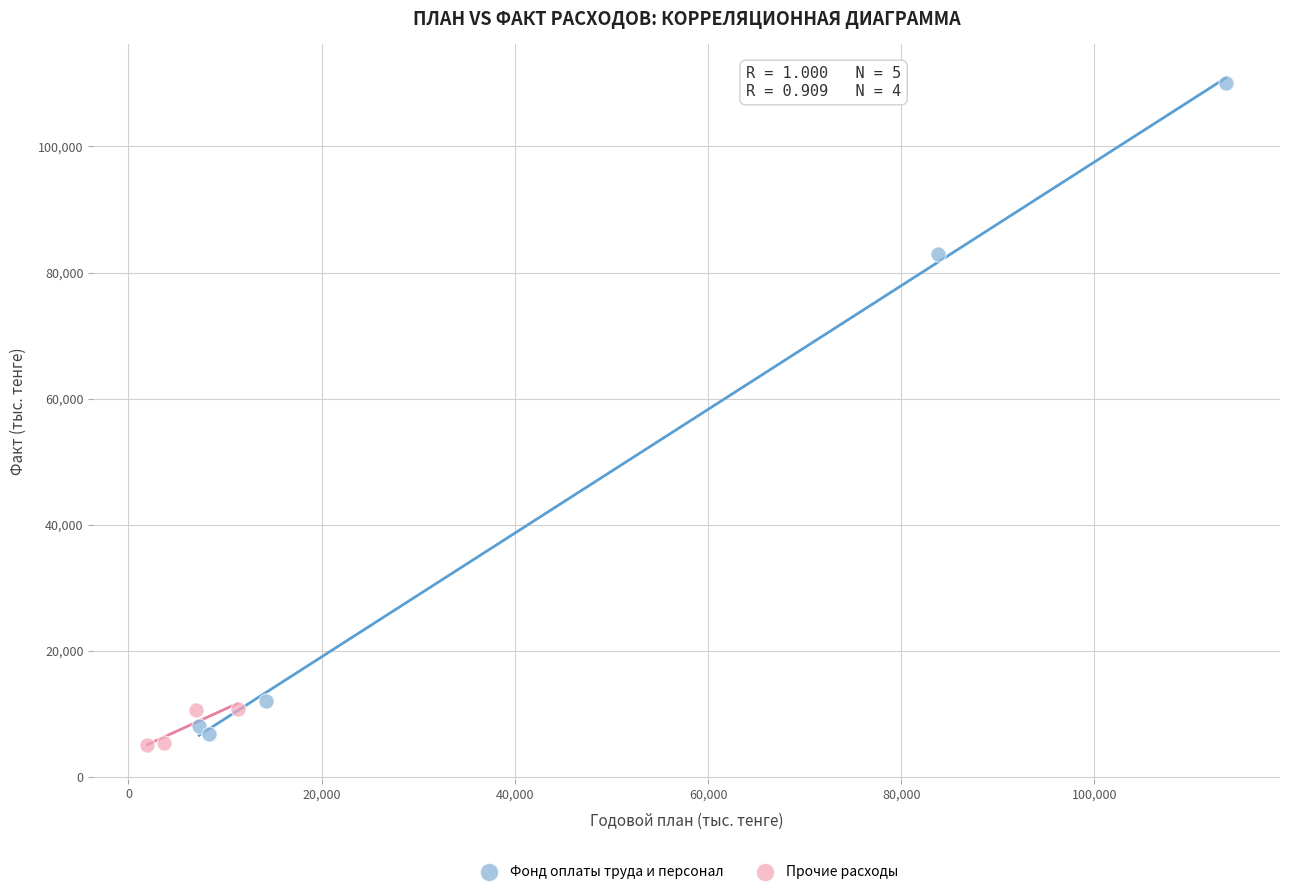

Which series contains the highest Y value?

Фонд оплаты труда и персонал